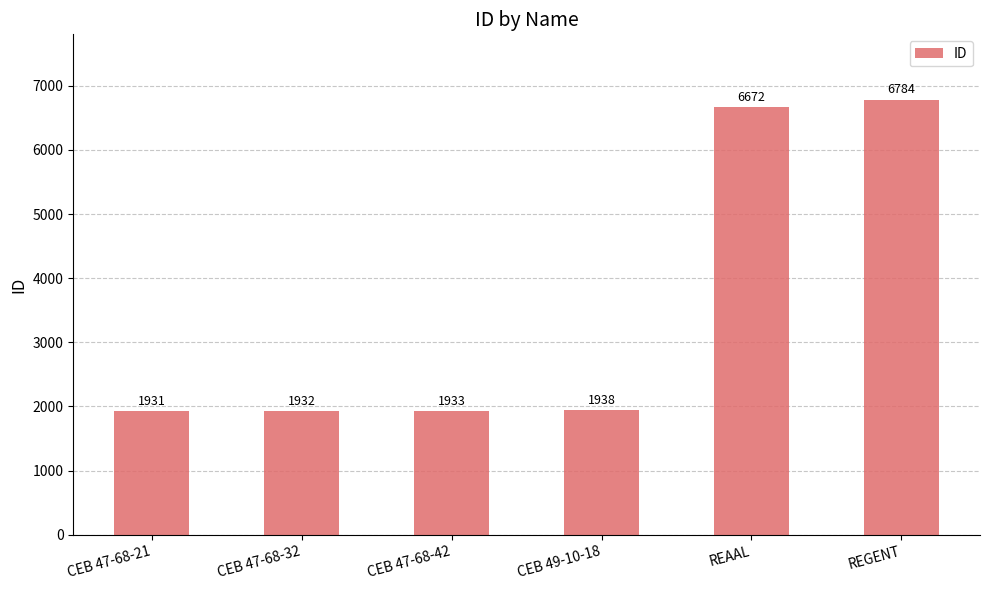

What is the greatest value displayed?

6784